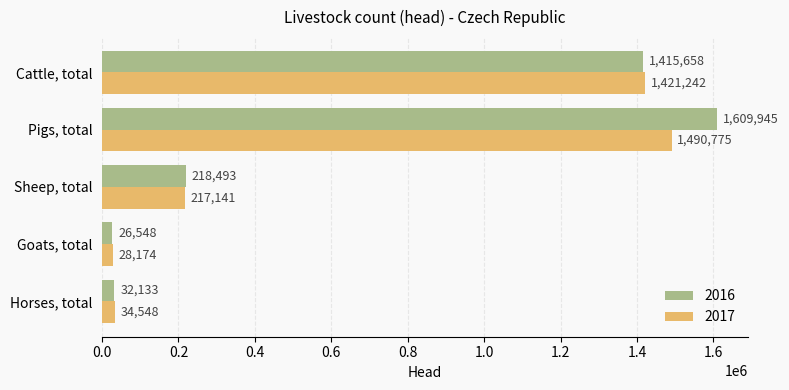

What is the minimum value for 2016?

26548